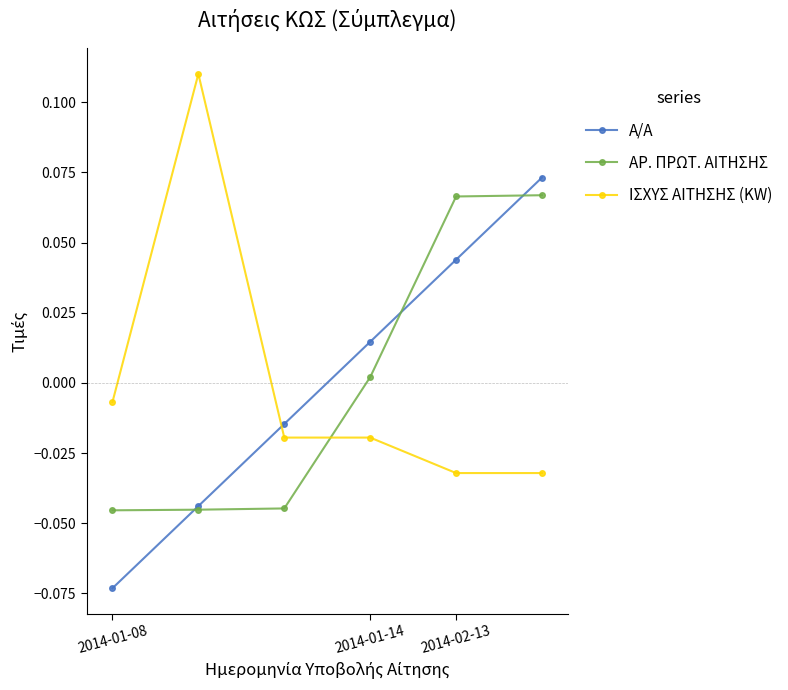

True or false: ΑΡ. ΠΡΩΤ. ΑΙΤΗΣΗΣ and ΙΣΧΥΣ ΑΙΤΗΣΗΣ (KW) intersect in this chart.

True